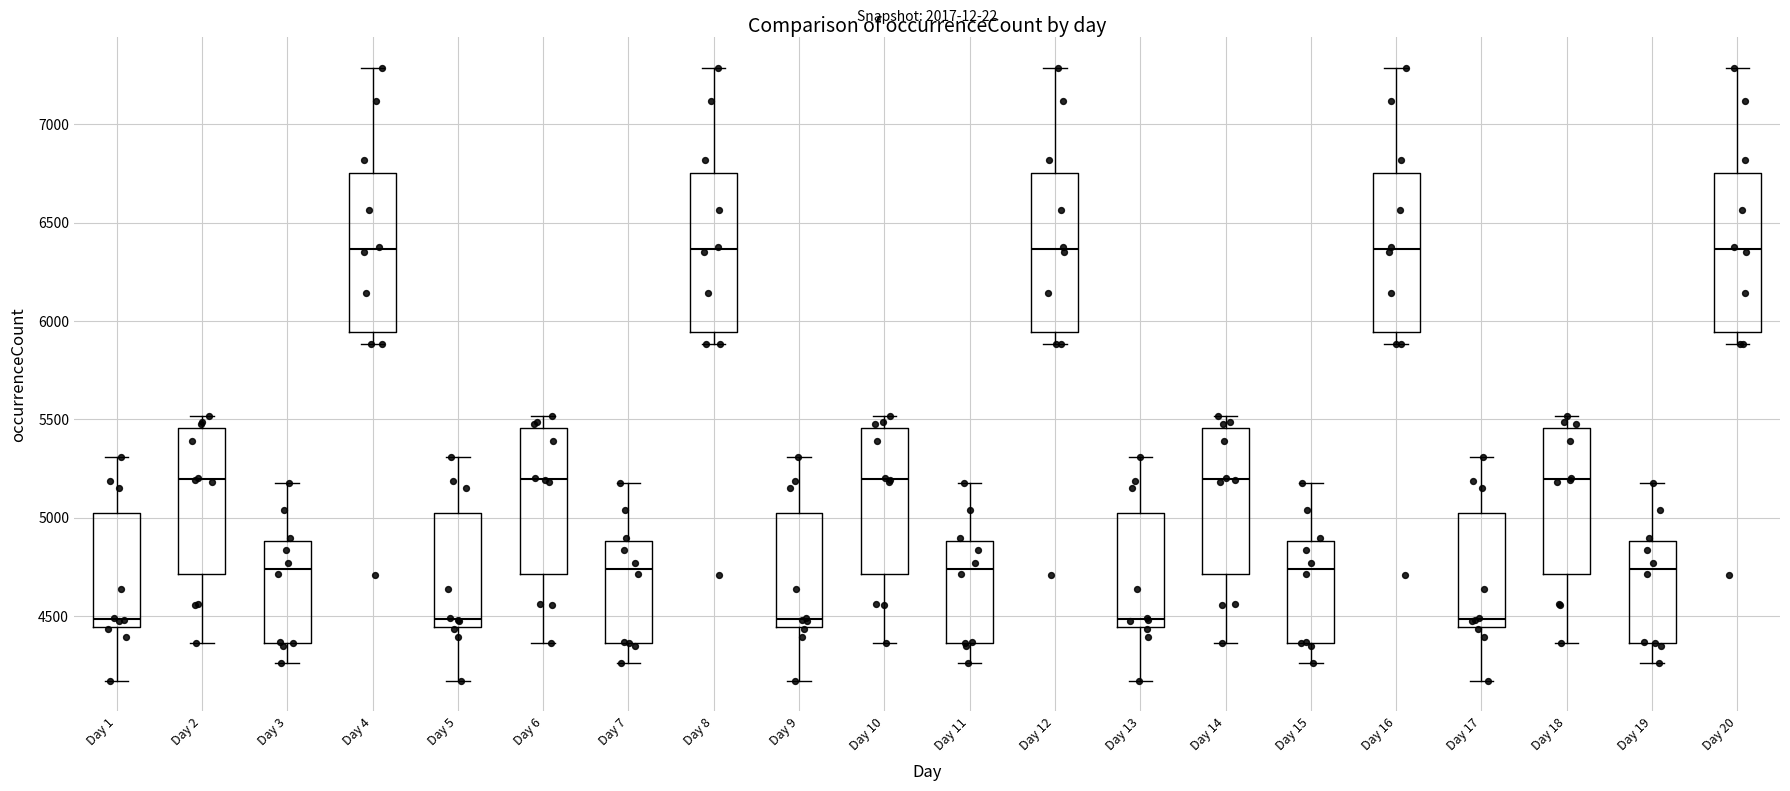

Reading left to right, read every box against the y-axis: the position of its median line, the range the box covers, and the ends of its whiskers. The values are not printed on the chart, so give them approximately, as read against the axis.

Day 1: median 4500, box 4450 to 5000, whiskers 4150 to 5300
Day 2: median 5200, box 4700 to 5450, whiskers 4350 to 5500
Day 3: median 4750, box 4350 to 4900, whiskers 4250 to 5200
Day 4: median 6350, box 5950 to 6750, whiskers 5900 to 7300
Day 5: median 4500, box 4450 to 5000, whiskers 4150 to 5300
Day 6: median 5200, box 4700 to 5450, whiskers 4350 to 5500
Day 7: median 4750, box 4350 to 4900, whiskers 4250 to 5200
Day 8: median 6350, box 5950 to 6750, whiskers 5900 to 7300
Day 9: median 4500, box 4450 to 5000, whiskers 4150 to 5300
Day 10: median 5200, box 4700 to 5450, whiskers 4350 to 5500
Day 11: median 4750, box 4350 to 4900, whiskers 4250 to 5200
Day 12: median 6350, box 5950 to 6750, whiskers 5900 to 7300
Day 13: median 4500, box 4450 to 5000, whiskers 4150 to 5300
Day 14: median 5200, box 4700 to 5450, whiskers 4350 to 5500
Day 15: median 4750, box 4350 to 4900, whiskers 4250 to 5200
Day 16: median 6350, box 5950 to 6750, whiskers 5900 to 7300
Day 17: median 4500, box 4450 to 5000, whiskers 4150 to 5300
Day 18: median 5200, box 4700 to 5450, whiskers 4350 to 5500
Day 19: median 4750, box 4350 to 4900, whiskers 4250 to 5200
Day 20: median 6350, box 5950 to 6750, whiskers 5900 to 7300